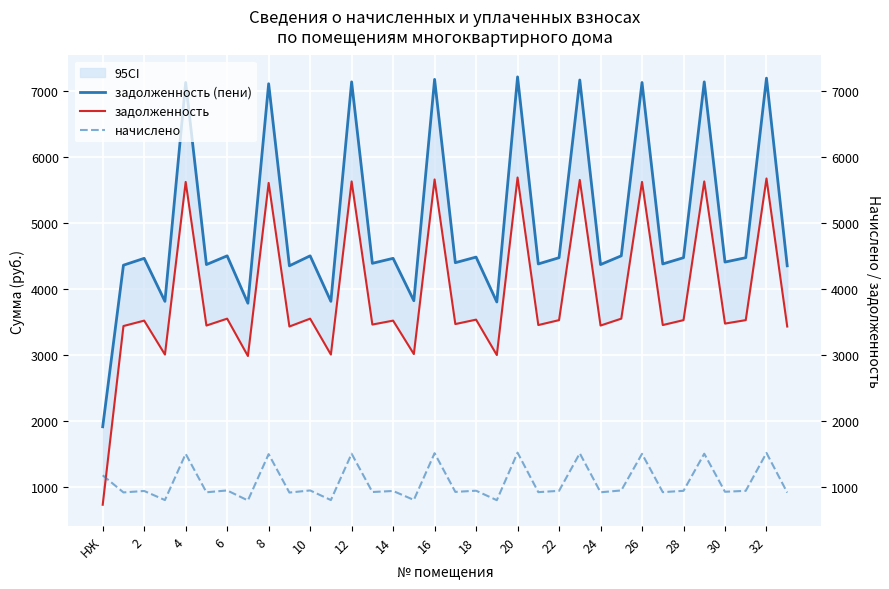

What is the total value across all series at 28?

8922.7